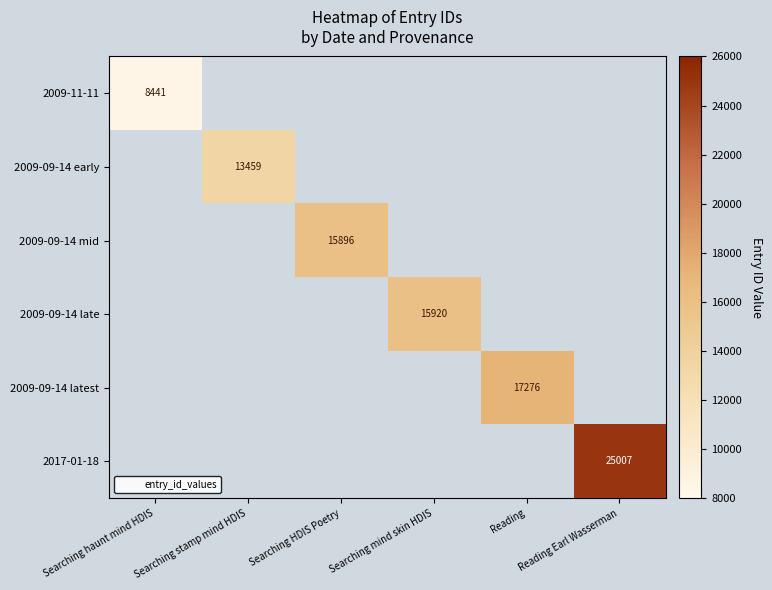

The value of 2017-01-18 at Reading Earl Wasserman is 40216.2. True or false?

False